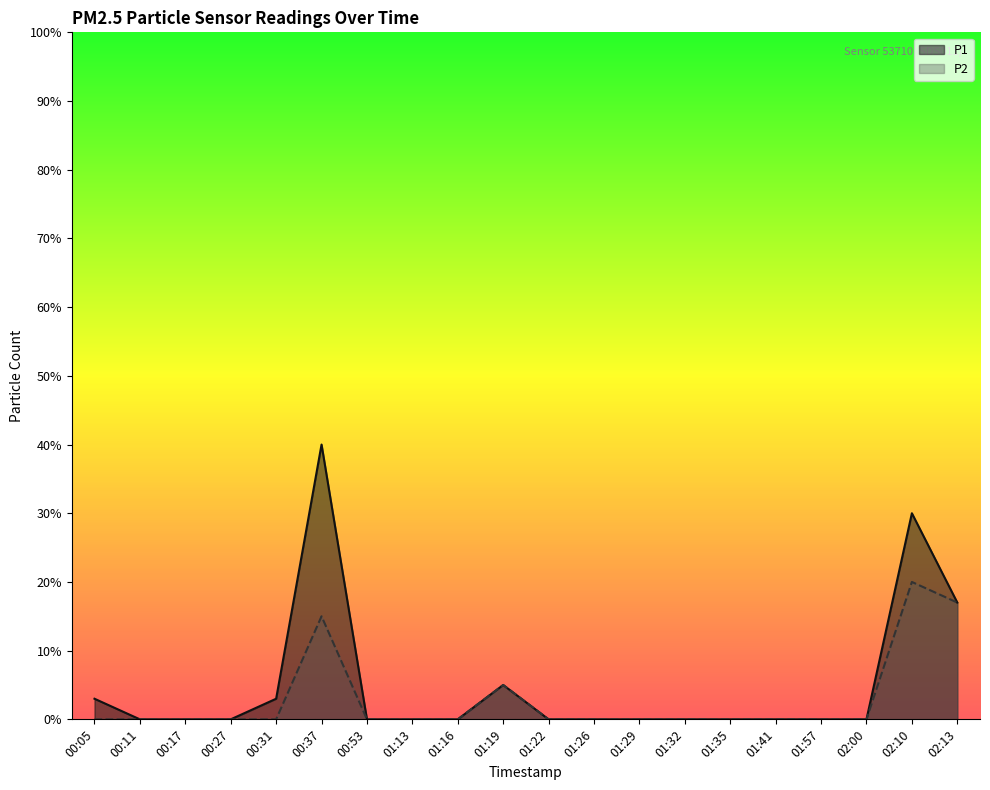

How many lines are shown in the chart?

2